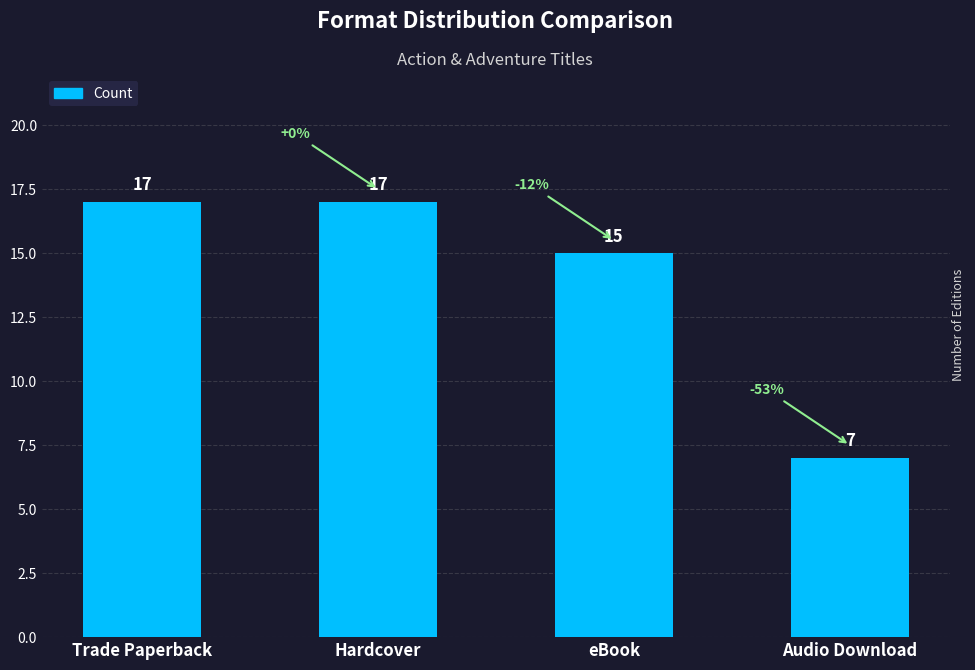

How many series are shown in this chart?

1